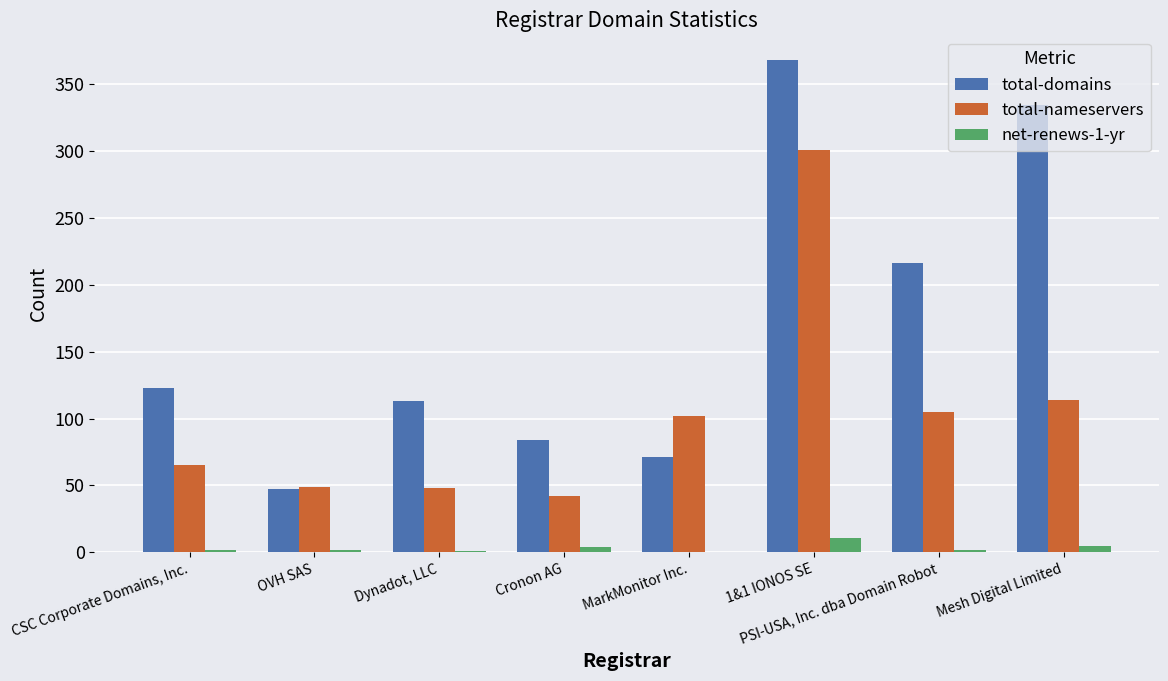

What is the sum of the total-nameservers values at Cronon AG and OVH SAS?

91